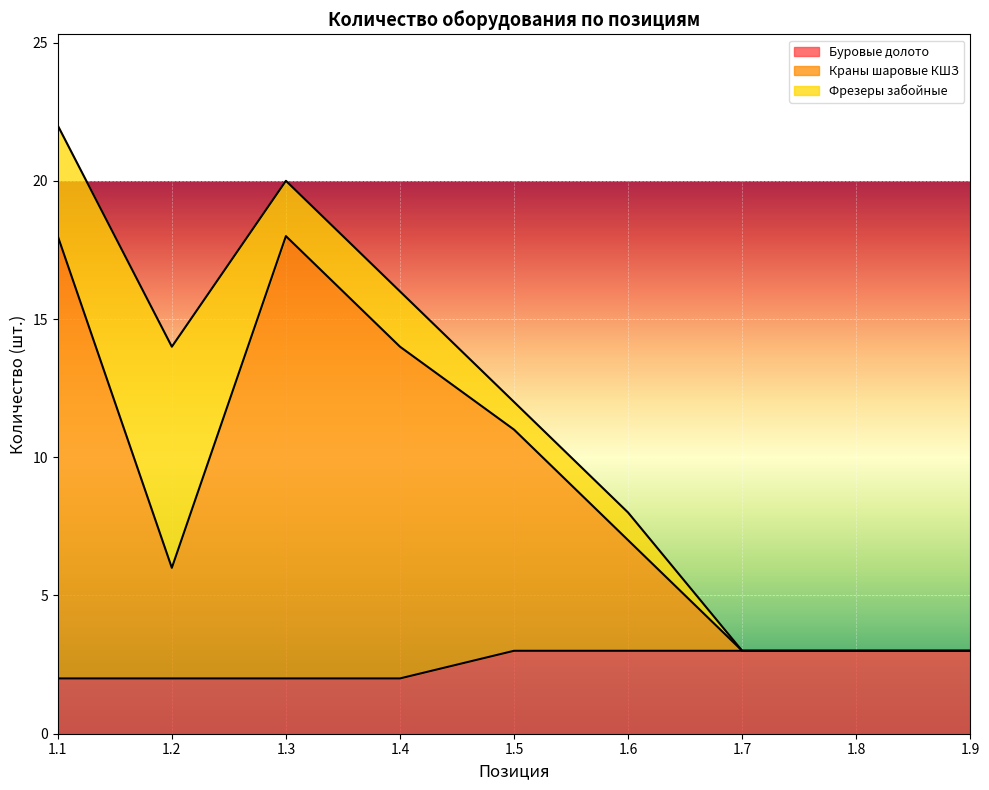

At which category is the sum across all series the highest?

1.1